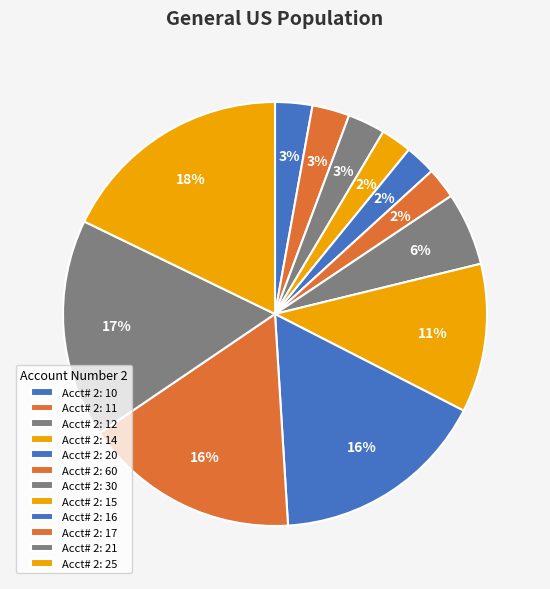

How many segments does this pie chart have?

12